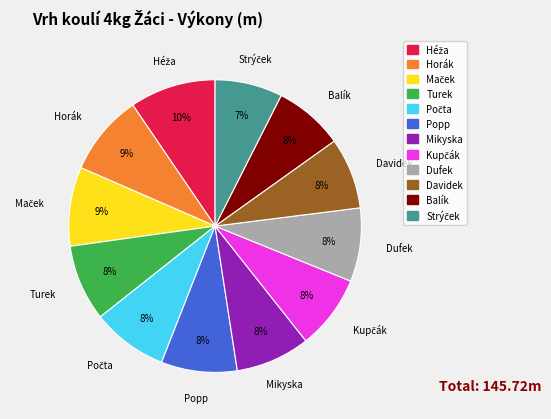

To the nearest percent, what is the average slice percentage?

8%